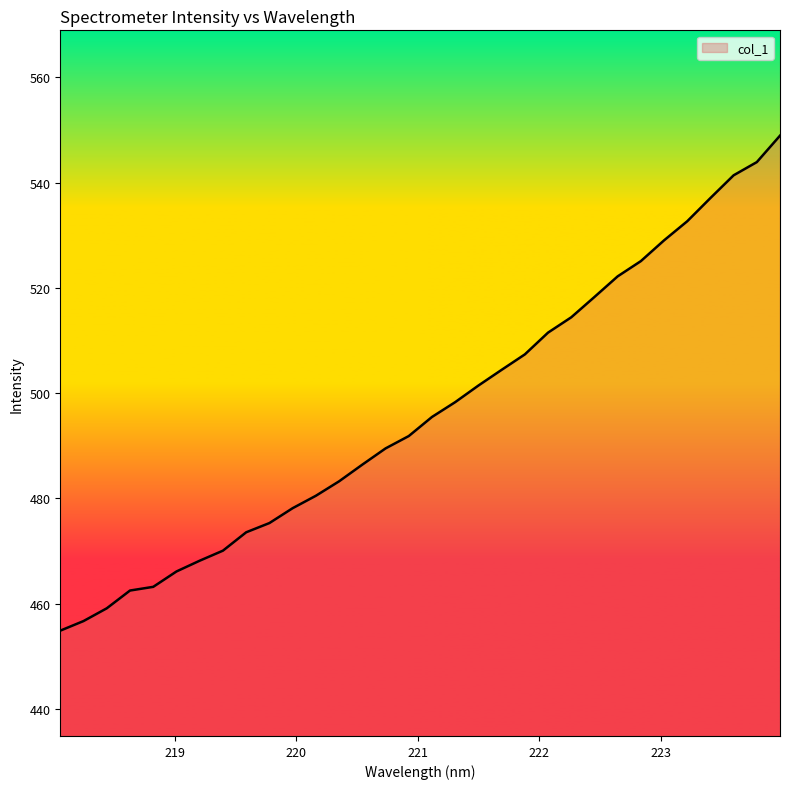

What is the greatest value displayed?

548.9